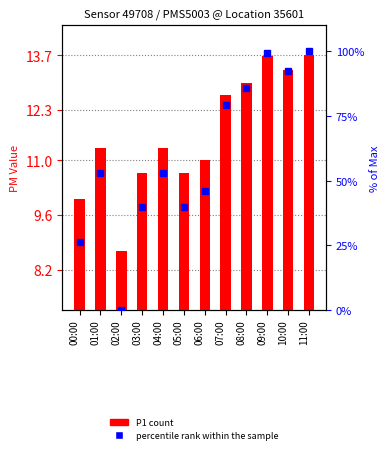

List the series in order of their peak value, lowest first.

P1 (count), percentile rank within the sample